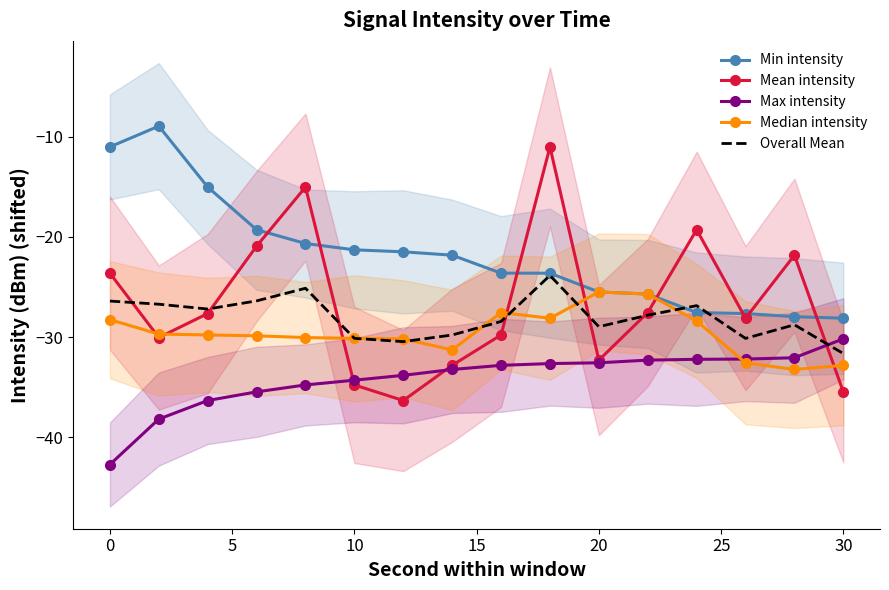

How many times do Median intensity and Max intensity cross each other?

1